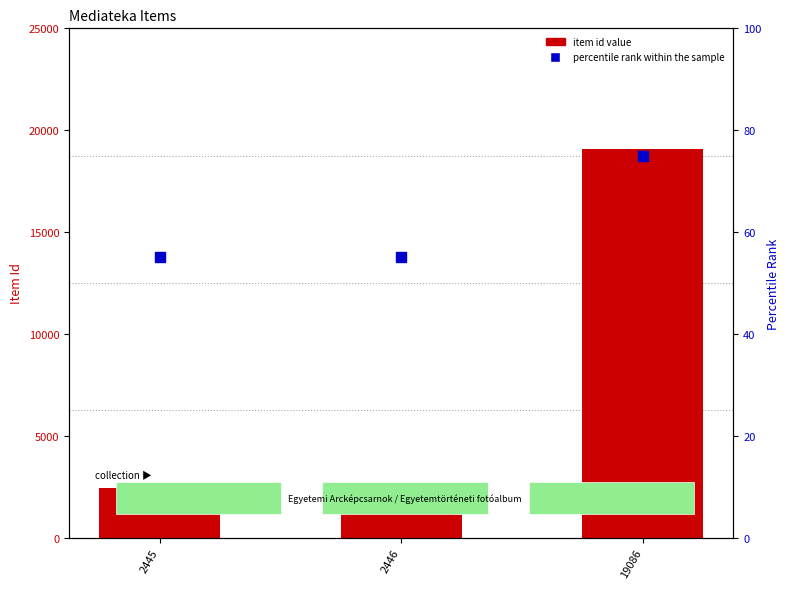

What are all the series names shown in the legend?

item id value, percentile rank within the sample